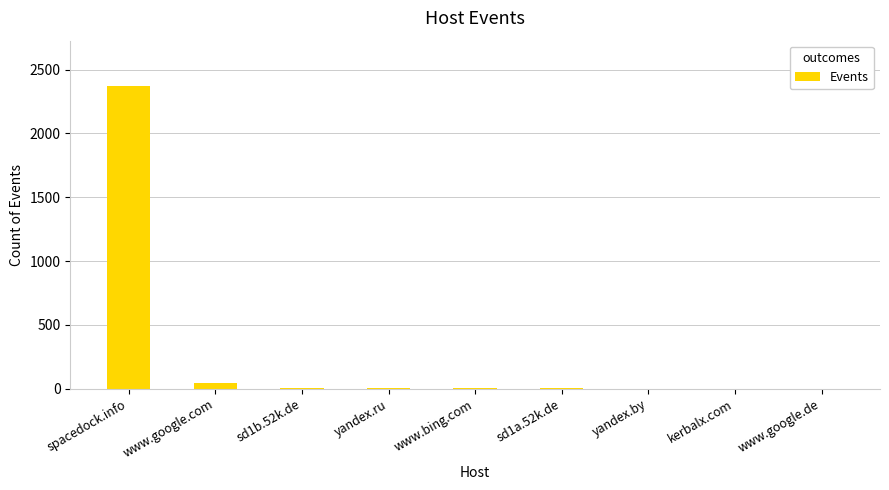

Are the bars horizontal?

No